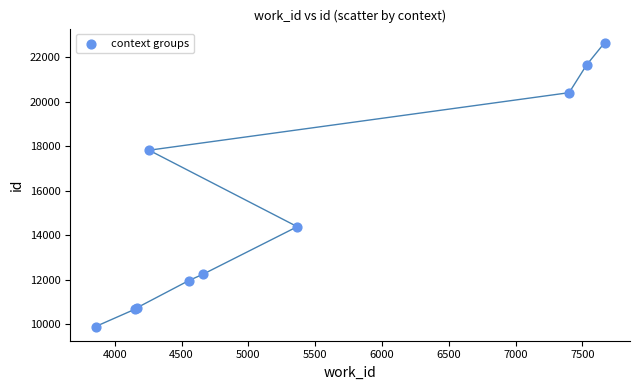

What Y value in the scatter plot is closest to 16273?

17819